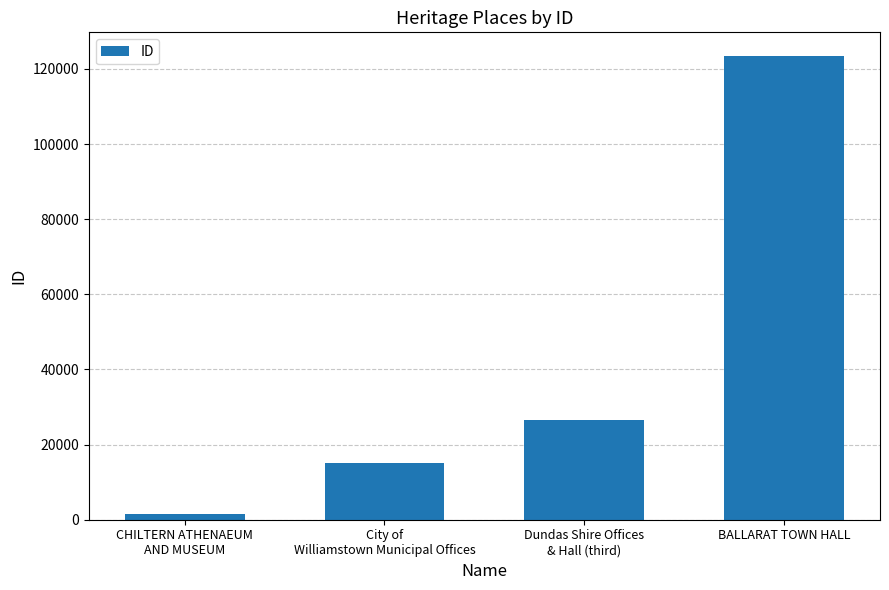

What is the difference between the values at Dundas Shire Offices
& Hall (third) and CHILTERN ATHENAEUM
AND MUSEUM?

25081